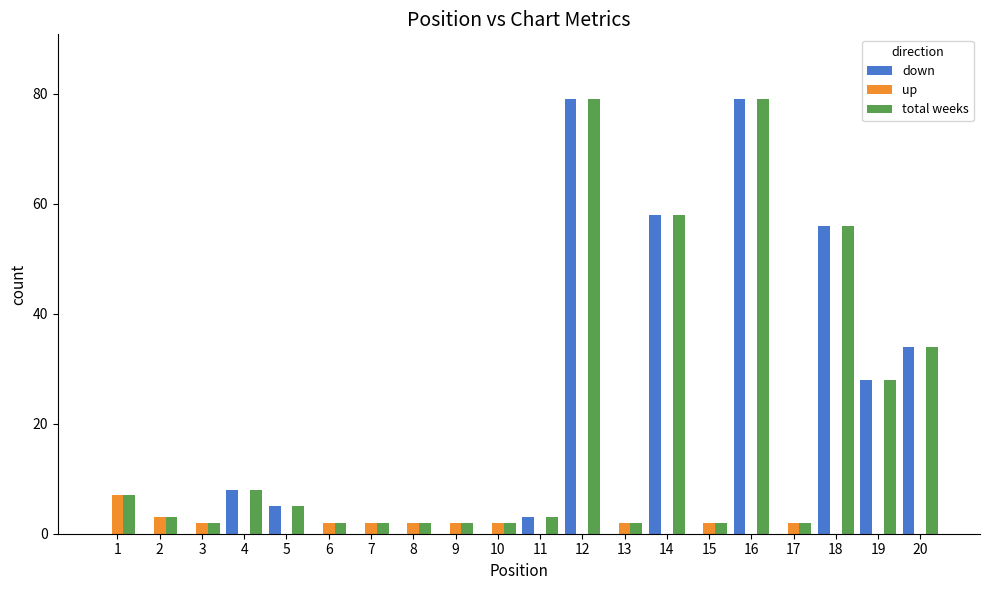

The up series shows 0 at 5. True or false?

True